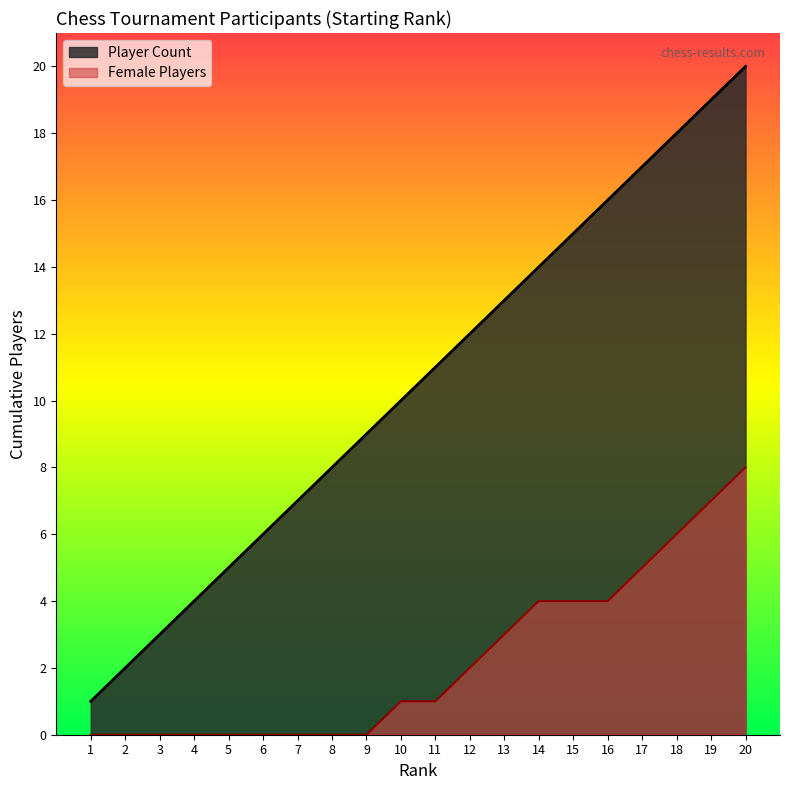

What is the ratio of the value at 16 to the value at 1?

16.0